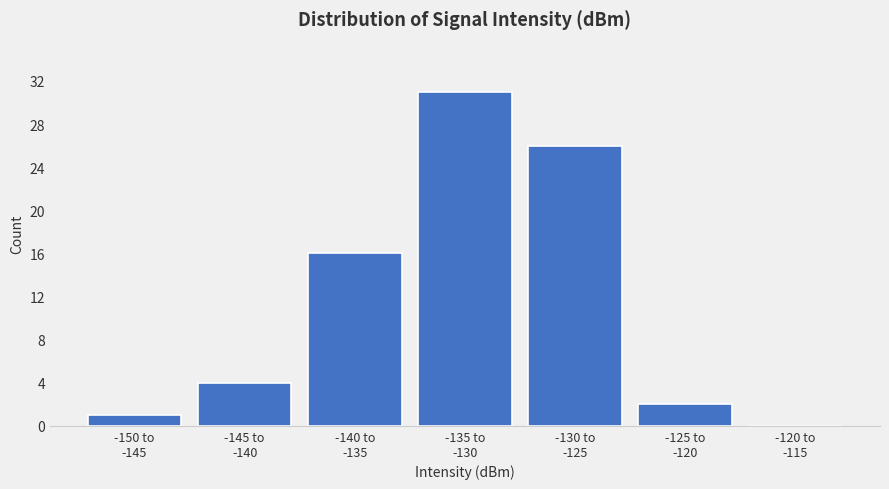

What is the sum of all values?

80